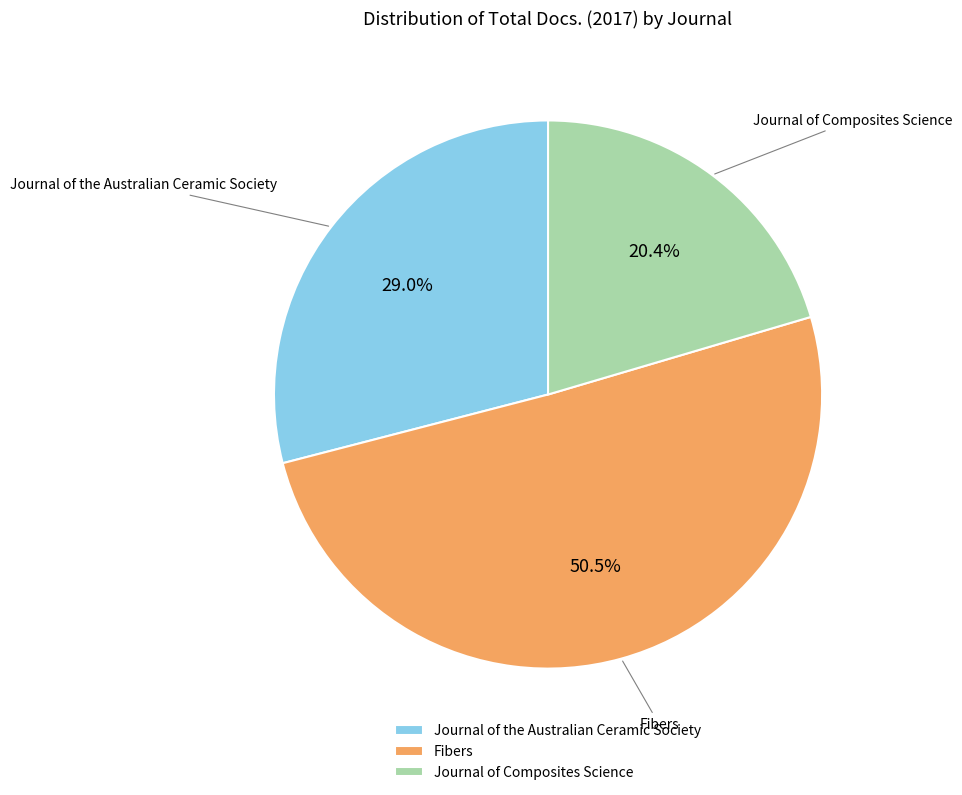

Does any single category account for the majority?

Yes